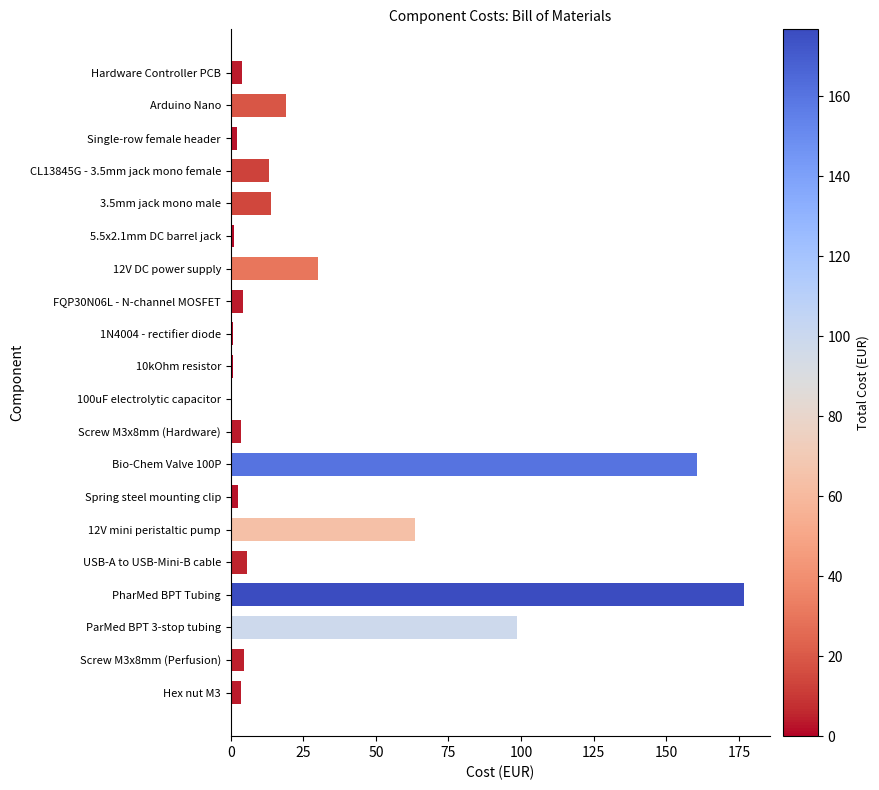

The chart shows a value of 0.7 at 1N4004 - rectifier diode. True or false?

True